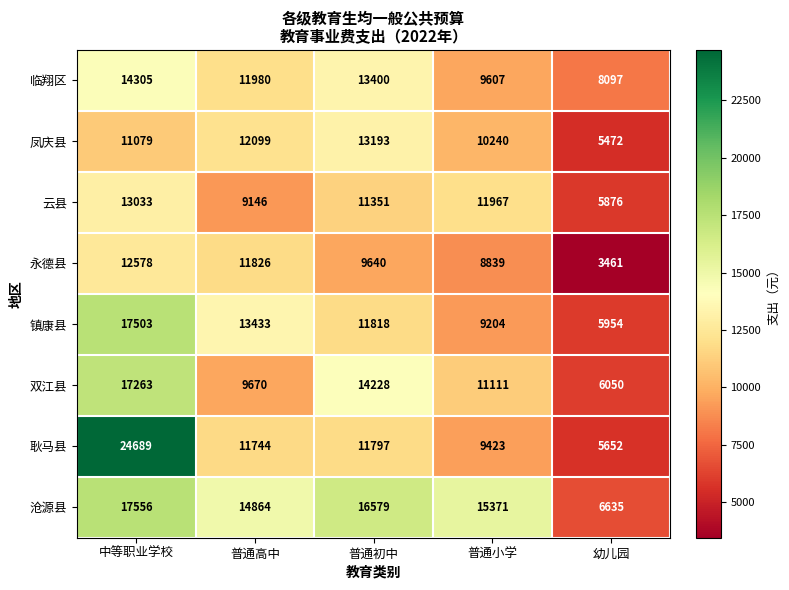

The value of 双江县 at 幼儿园 is 6050. True or false?

True